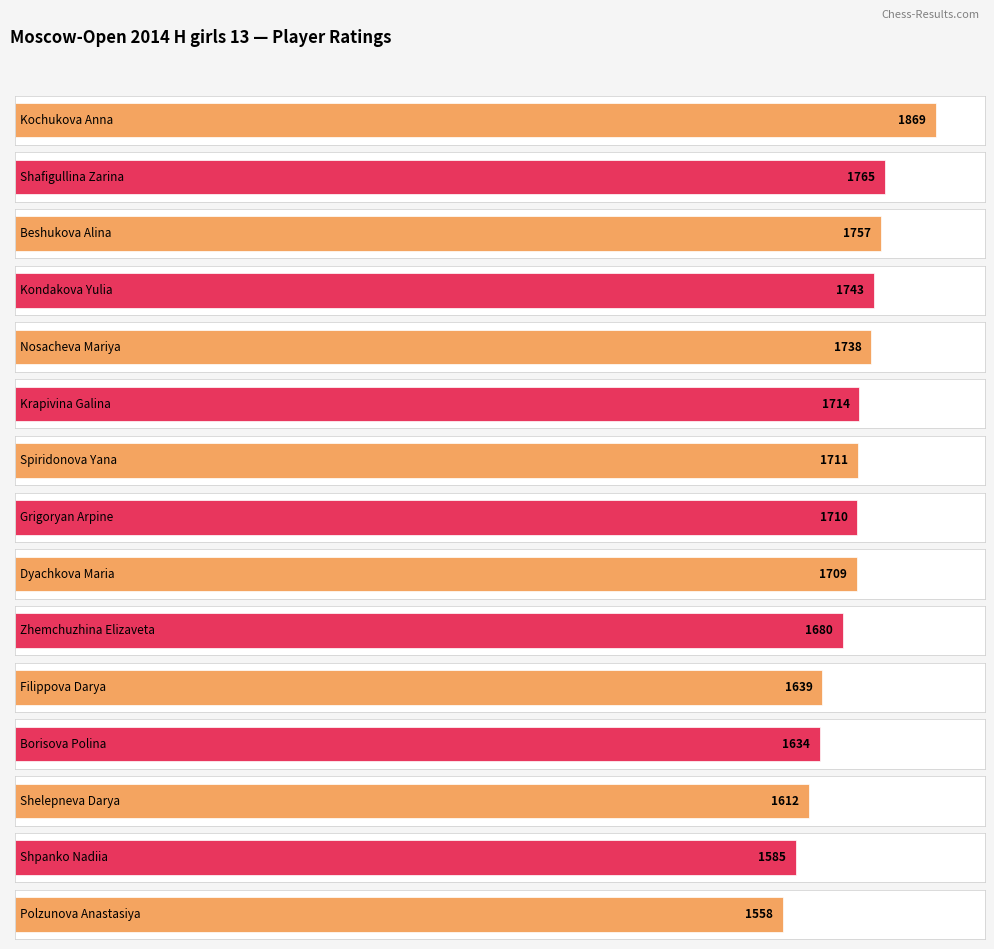

What is the sum of the values at Filippova Darya and Shafigullina Zarina?

3404